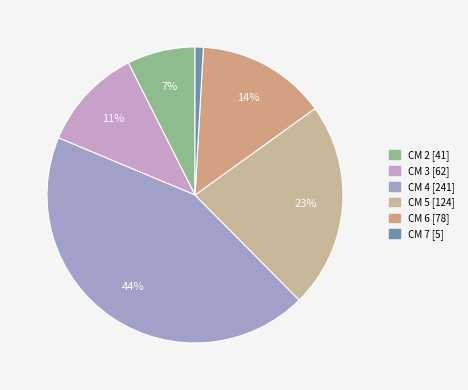

Rank the categories by value from lowest to highest.

7, 2, 3, 6, 5, 4